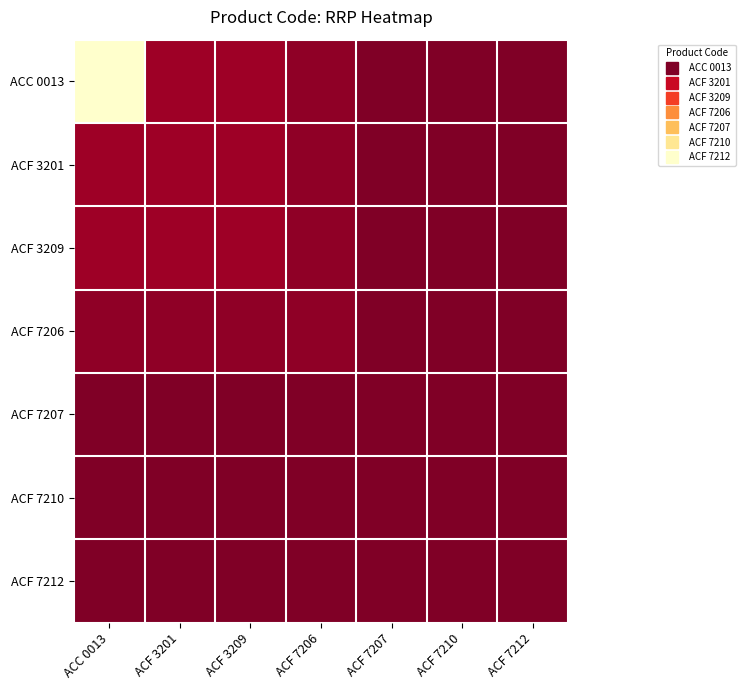

Reading right to left, list all the values displayed in this chart.

ACC 0013: ACF 7212=9.0	ACF 7210=9.0	ACF 7207=9.0	ACF 7206=10.0	ACF 3209=11.0	ACF 3201=11.0	ACC 0013=40.0
ACF 3201: ACF 7212=9.0	ACF 7210=9.0	ACF 7207=9.0	ACF 7206=10.0	ACF 3209=11.0	ACF 3201=11.0	ACC 0013=11.0
ACF 3209: ACF 7212=9.0	ACF 7210=9.0	ACF 7207=9.0	ACF 7206=10.0	ACF 3209=11.0	ACF 3201=11.0	ACC 0013=11.0
ACF 7206: ACF 7212=9.0	ACF 7210=9.0	ACF 7207=9.0	ACF 7206=10.0	ACF 3209=10.0	ACF 3201=10.0	ACC 0013=10.0
ACF 7207: ACF 7212=9.0	ACF 7210=9.0	ACF 7207=9.0	ACF 7206=9.0	ACF 3209=9.0	ACF 3201=9.0	ACC 0013=9.0
ACF 7210: ACF 7212=9.0	ACF 7210=9.0	ACF 7207=9.0	ACF 7206=9.0	ACF 3209=9.0	ACF 3201=9.0	ACC 0013=9.0
ACF 7212: ACF 7212=9.0	ACF 7210=9.0	ACF 7207=9.0	ACF 7206=9.0	ACF 3209=9.0	ACF 3201=9.0	ACC 0013=9.0